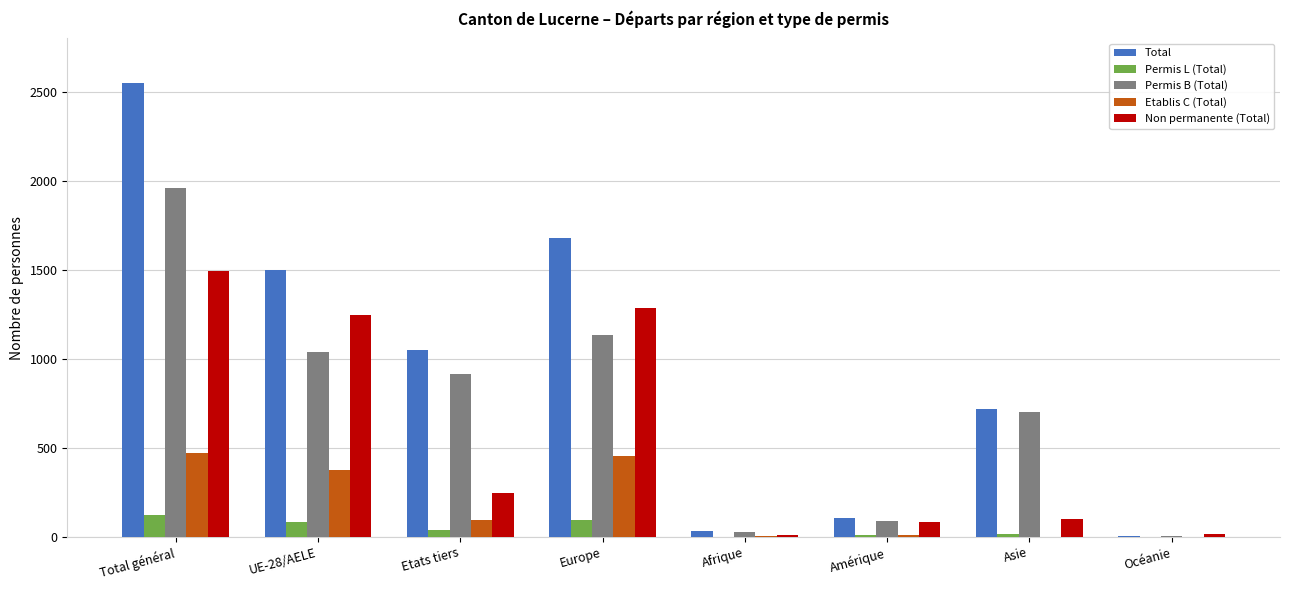

What is the total value across all series at Océanie?

31